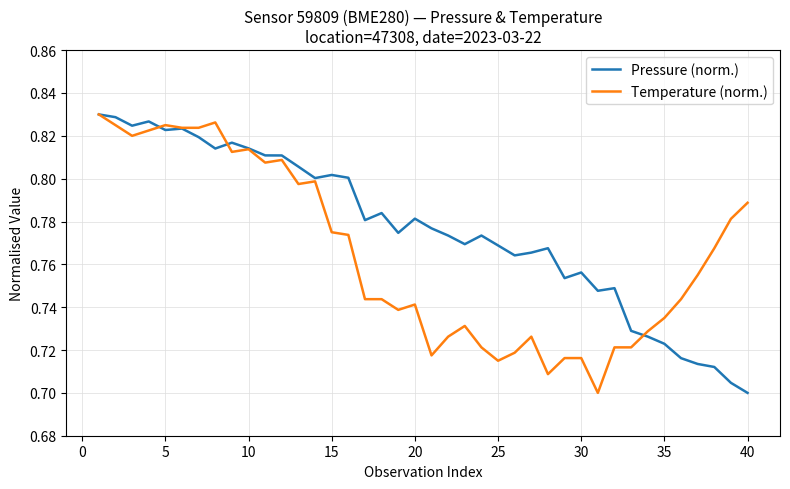

How many lines are shown in the chart?

2